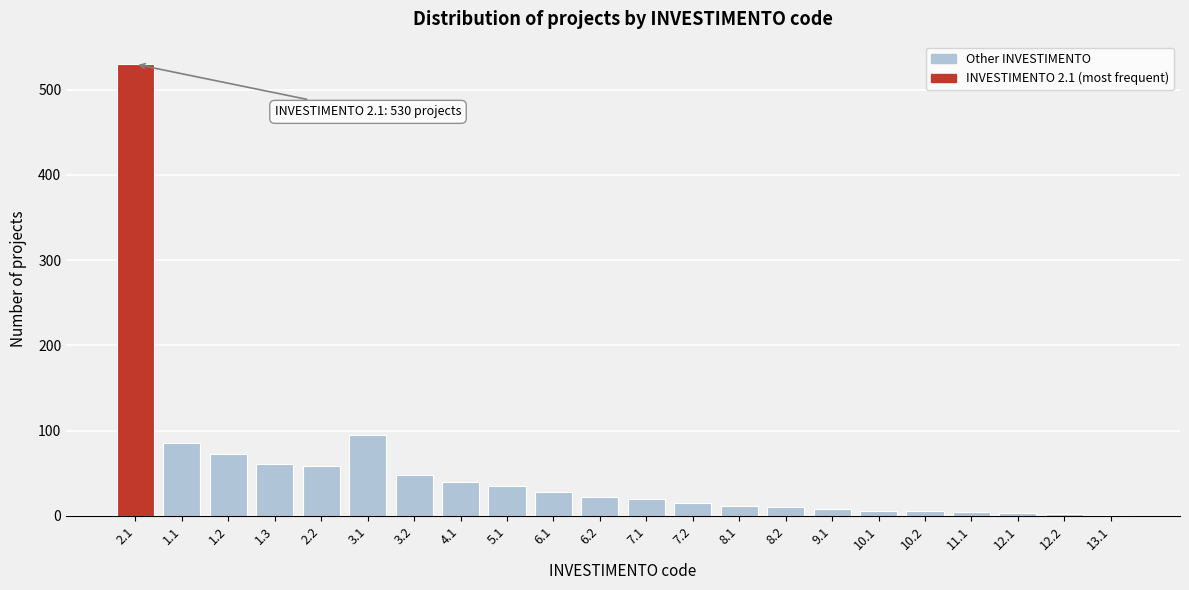

What is the change in value from 3.1 to 5.1?

-60